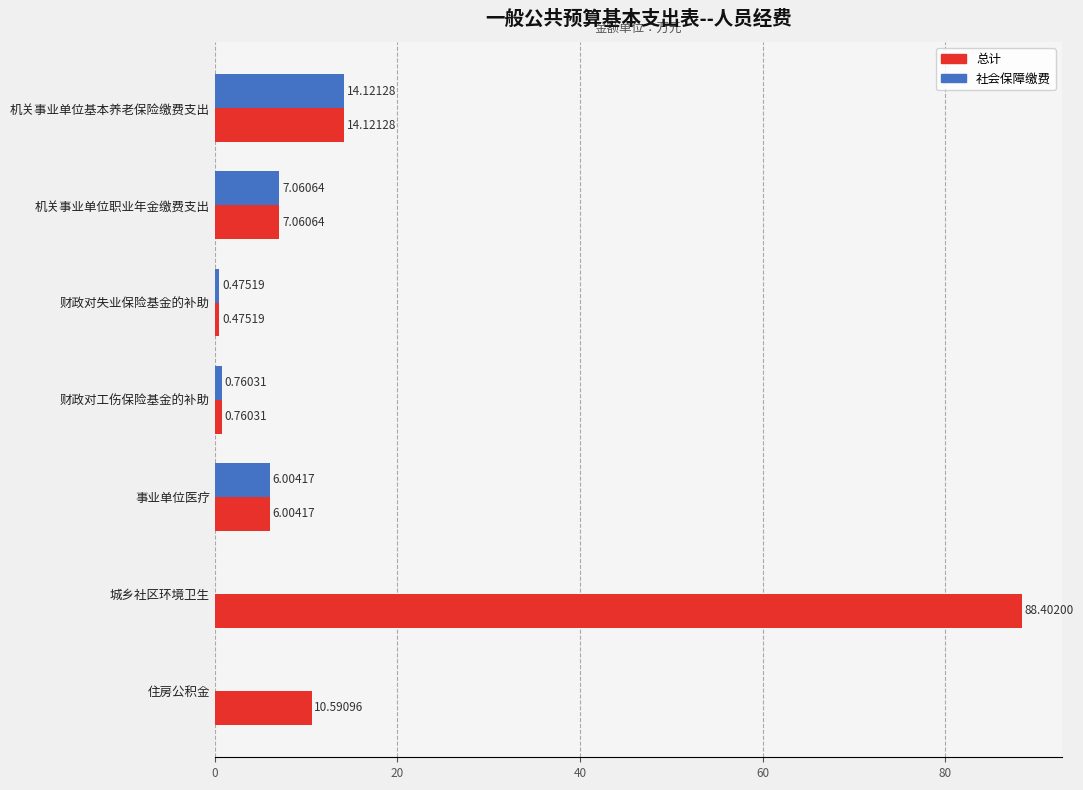

Which category has the highest value across all series?

城乡社区环境卫生